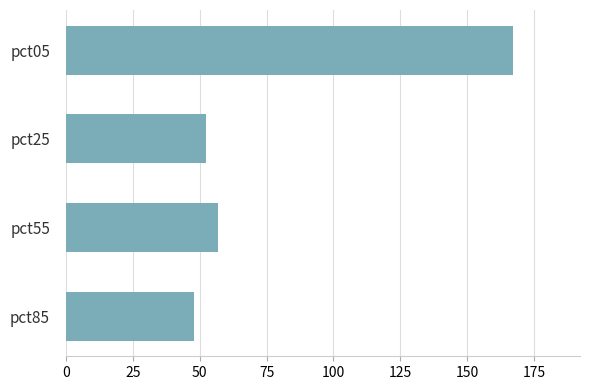

At which category does the chart reach its minimum across all series?

pct85